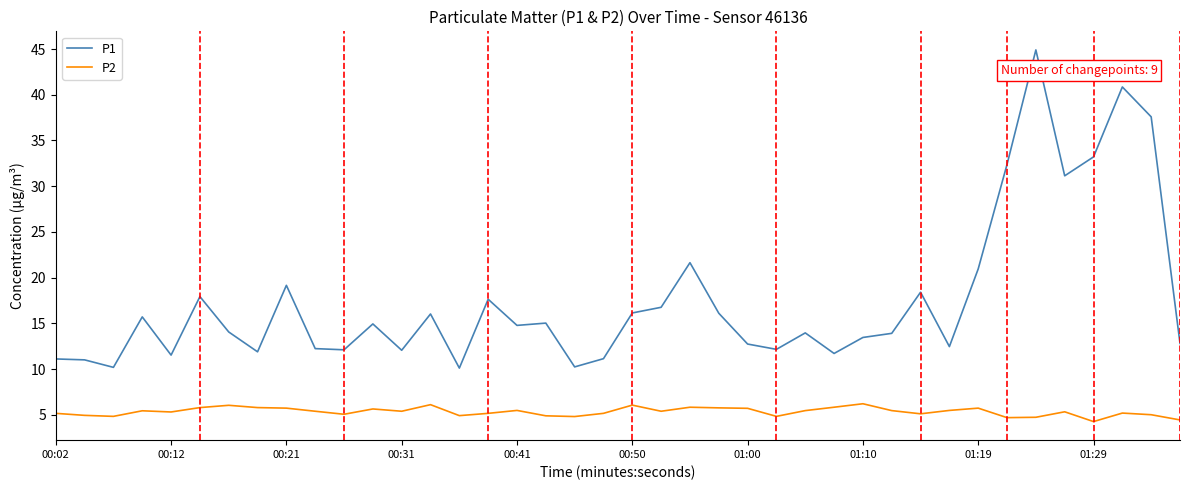

How many distinct data groups are displayed?

2